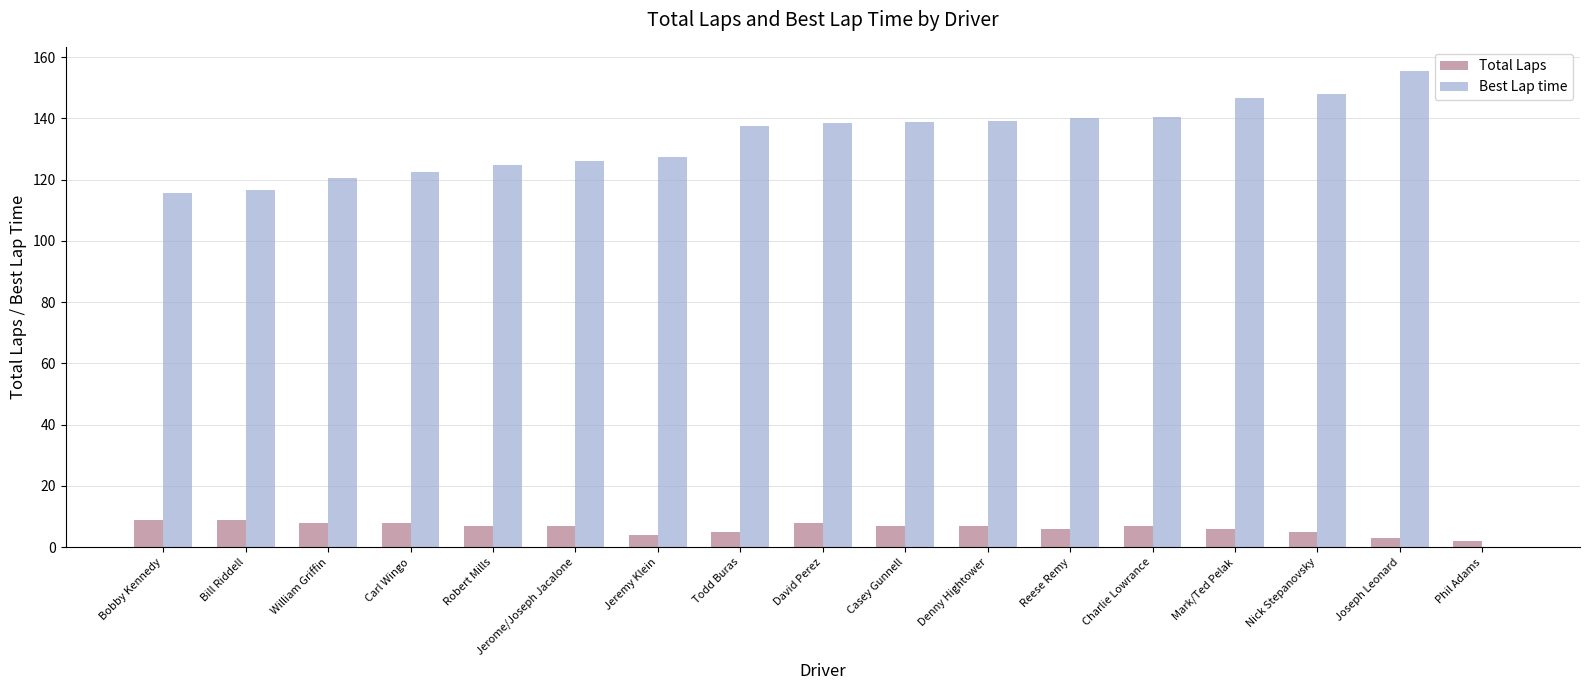

Which series changed the most between Bill Riddell and Mark/Ted Pelak?

Best Lap time